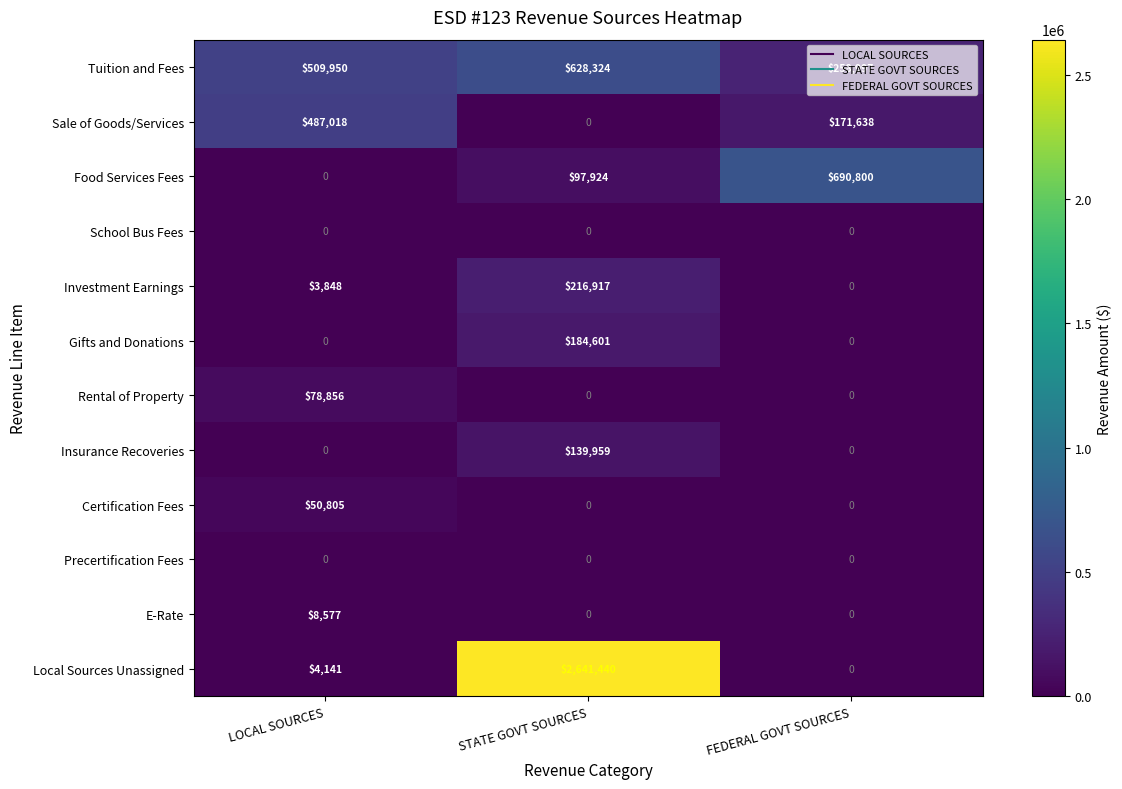

What is the difference between the Sale of Goods/Services values at LOCAL SOURCES and FEDERAL GOVT SOURCES?

315380